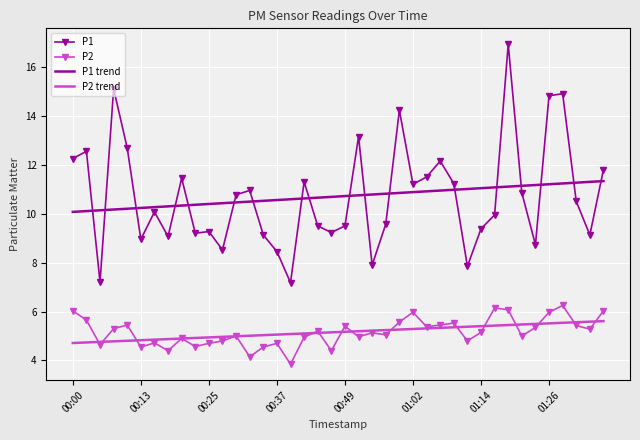

Rank the series by their maximum value, from highest to lowest.

P1, P1 trend, P2, P2 trend